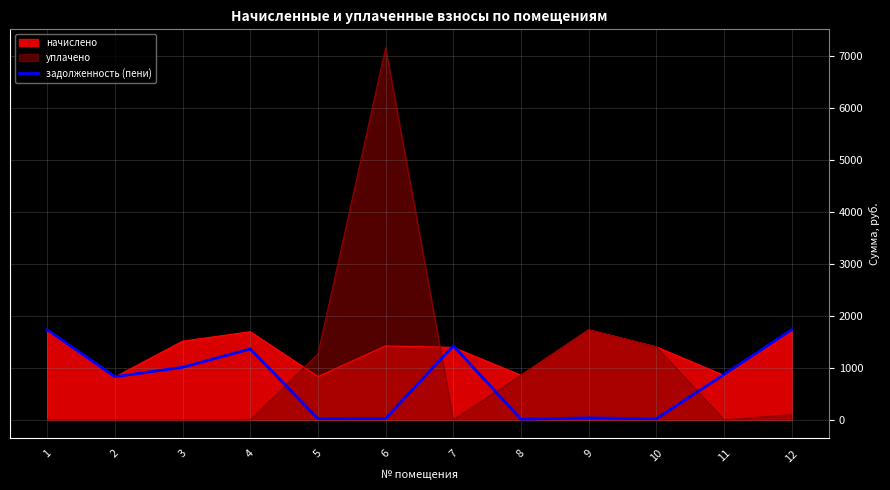

Which category has the lowest value across all series?

8